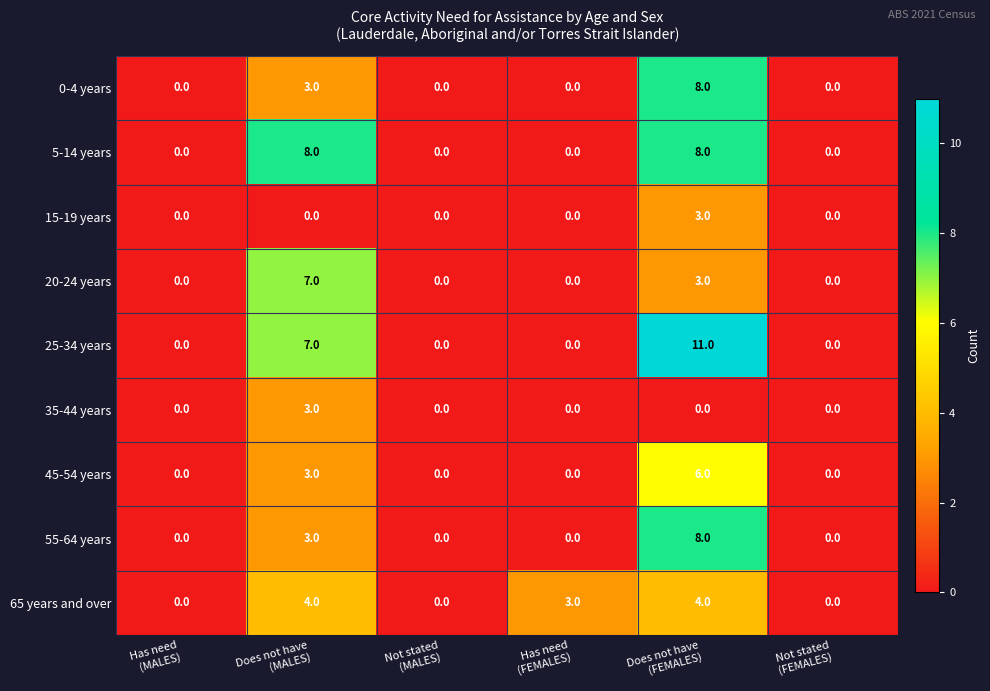

How many 25-34 years values are between 0 and 7?

5